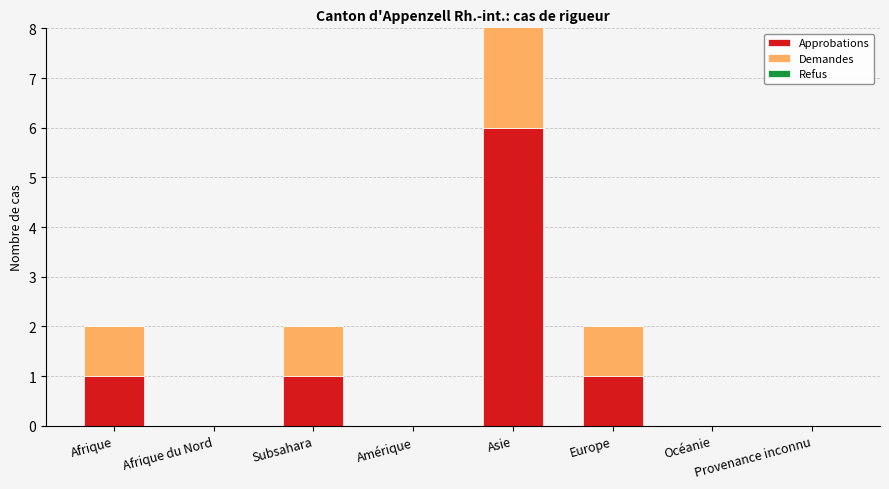

What is the label of the 7th bar from the right?

Afrique du Nord